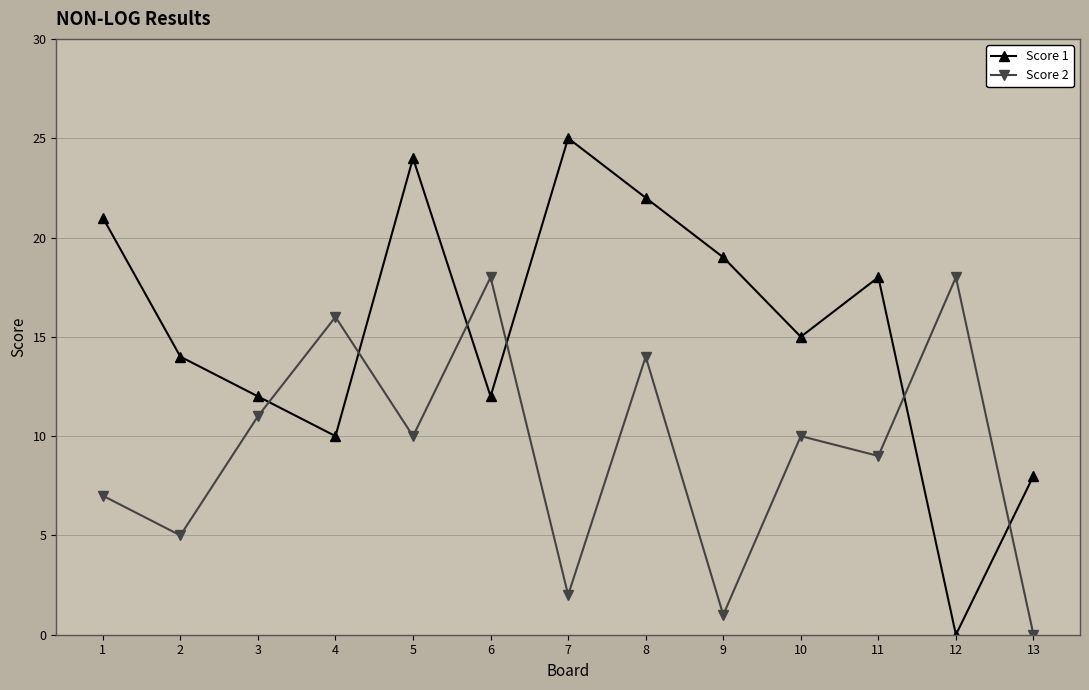

List the series in order of their overall mean, highest first.

Score 1, Score 2